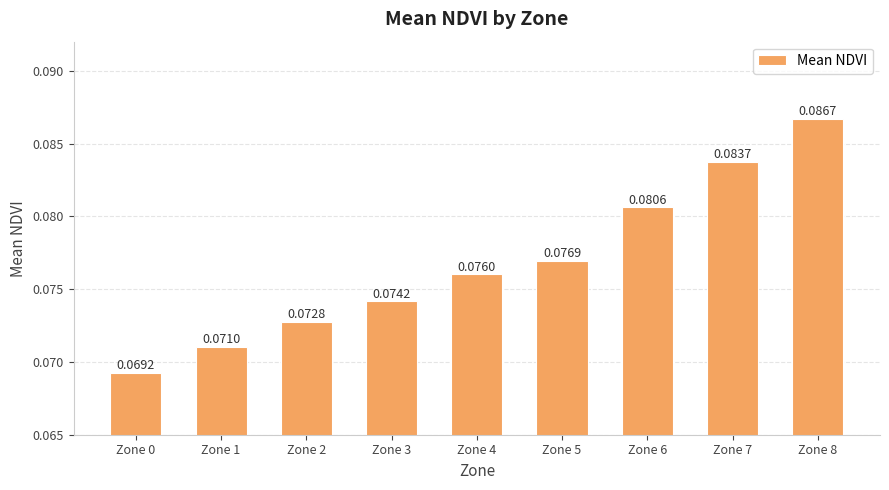

Between Zone 5 and Zone 2, which is larger?

Zone 5